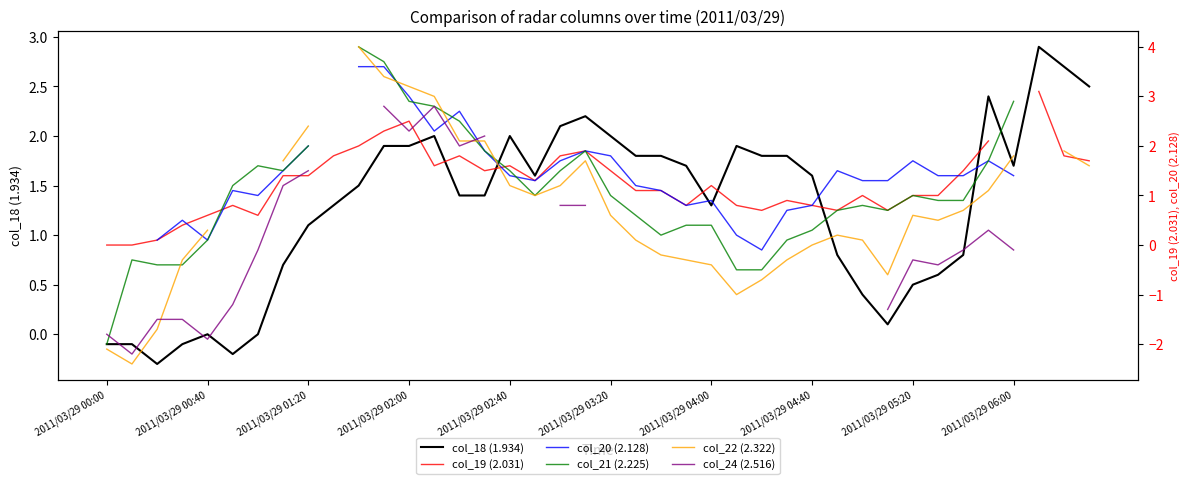

Which series has the widest spread of values?

col_22 (2.322)